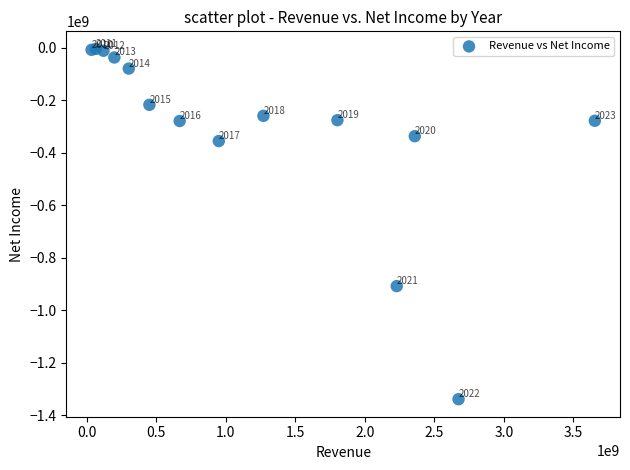

What Y value in the scatter plot is closest to -671451500?

-907980000